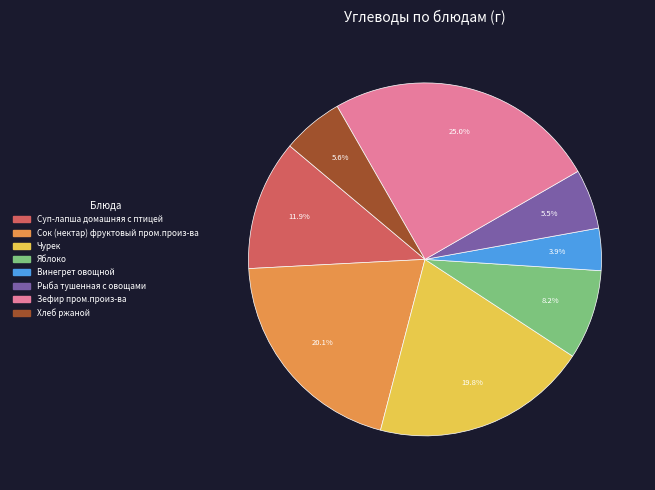

To the nearest percent, what is the difference between the largest and smallest slice percentages?

21%